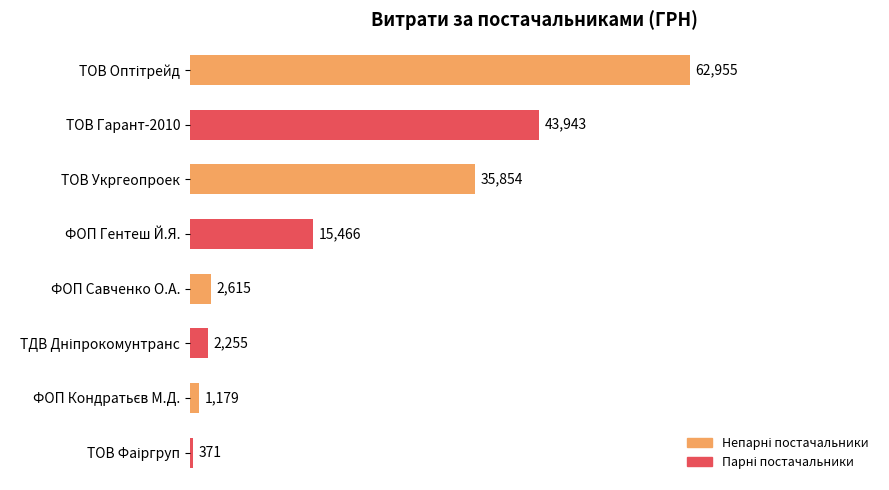

Where is the data nearest to the value 31662?

ТОВ Укргеопроек